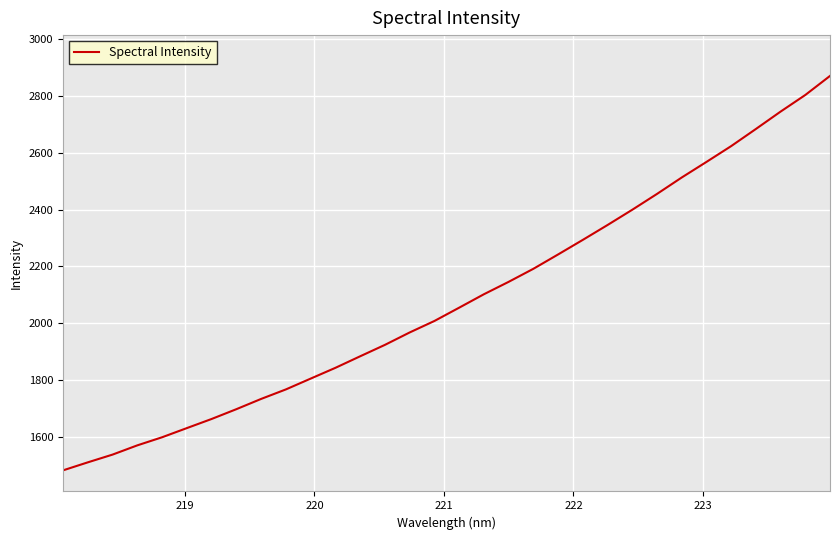

What is the difference between the maximum and minimum values?

1386.6